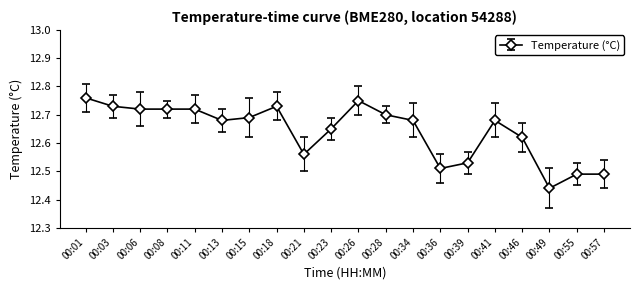

What is the sum of the values at 00:21 and 00:23?

25.2